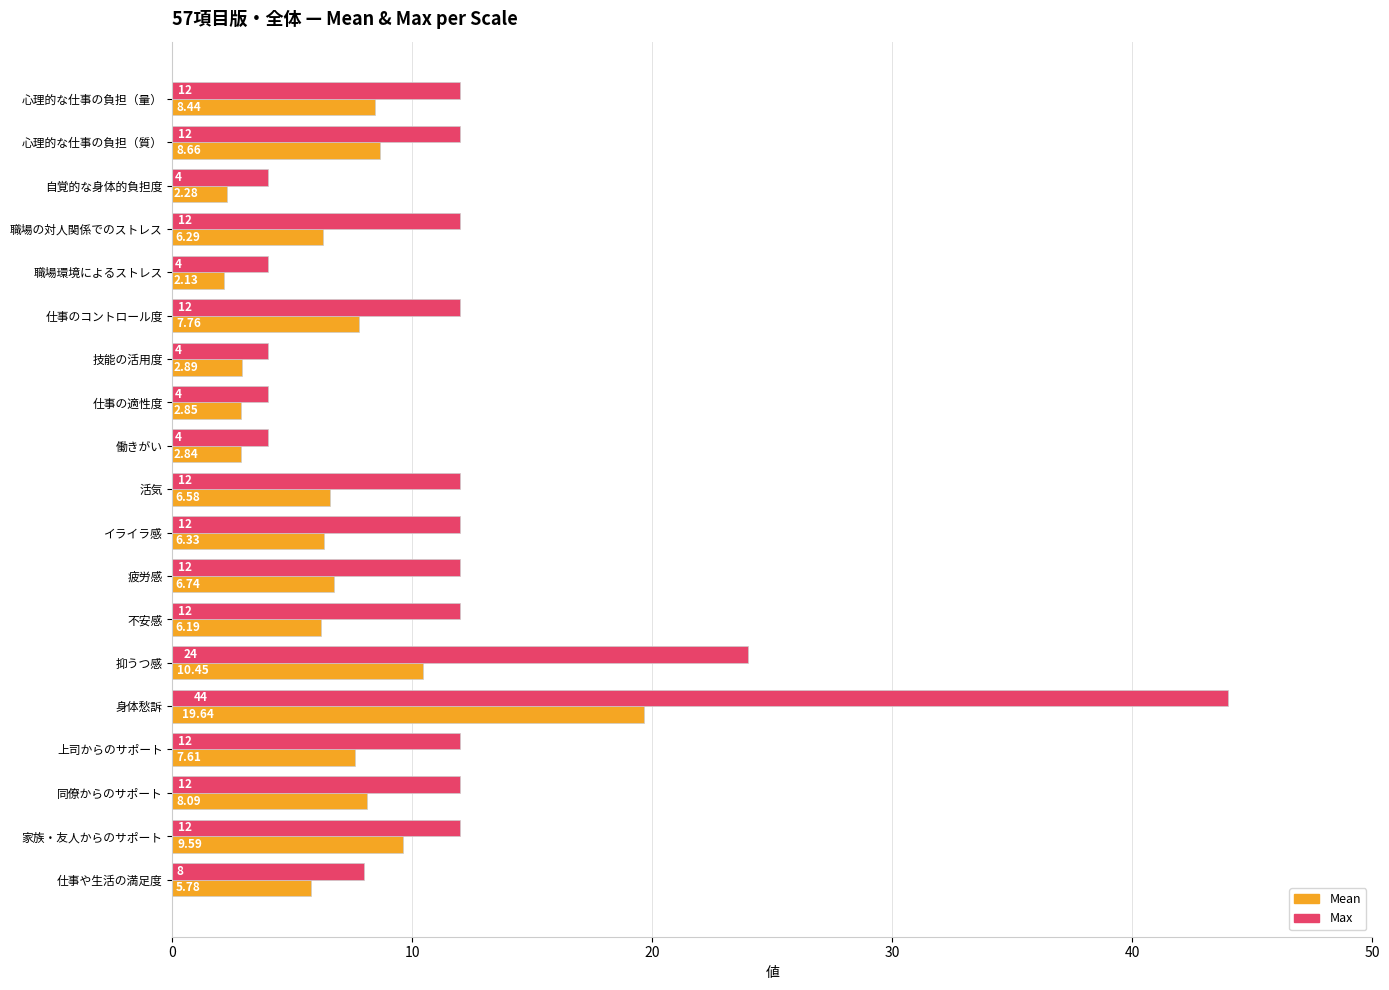

Rank the series at 家族・友人からのサポート from highest to lowest value.

Max, Mean